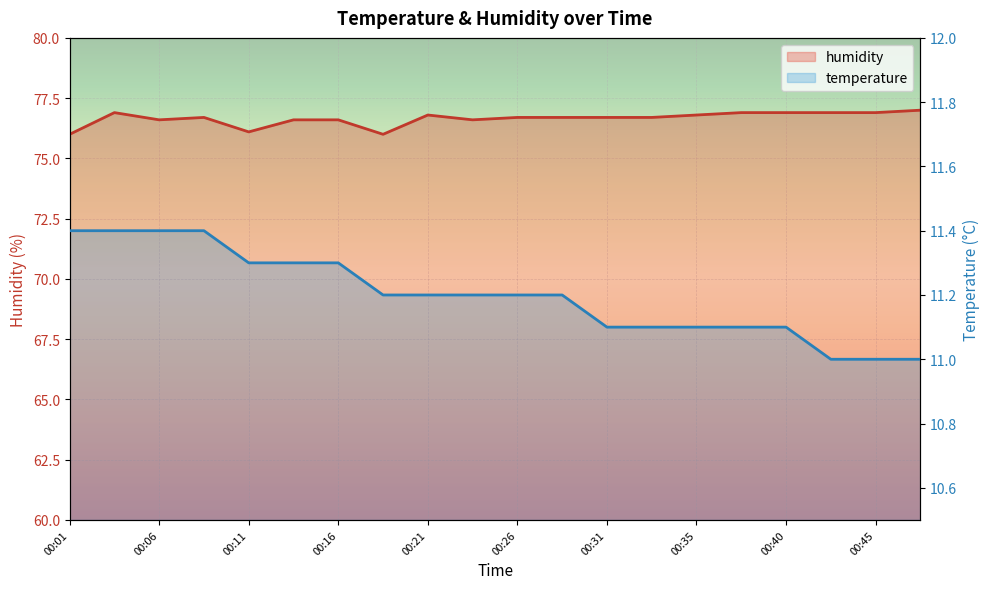

What is the average value of the humidity series?

76.7